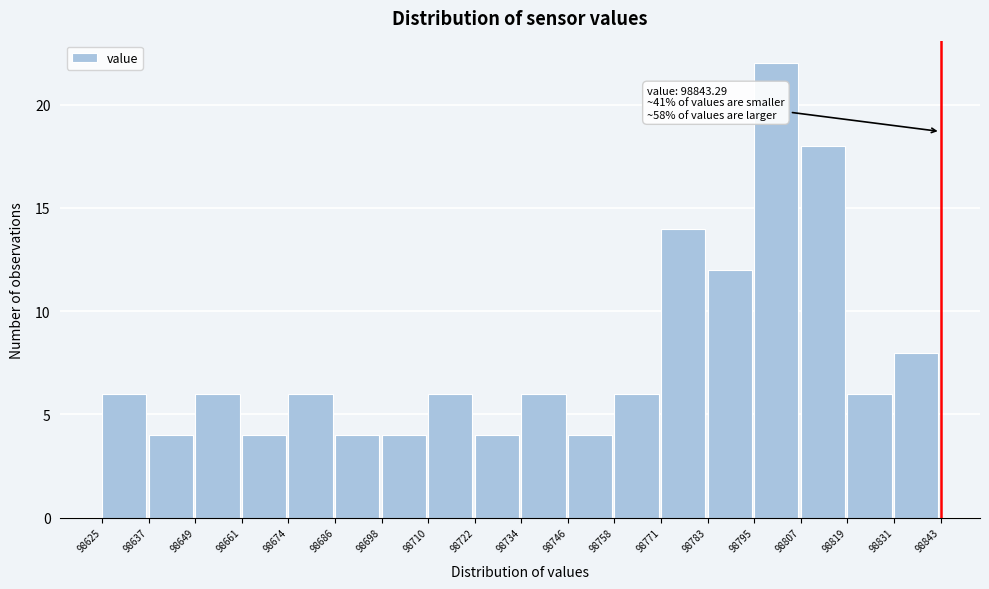

Over which range of the x-axis is the bar tallest?

98795 to 98807